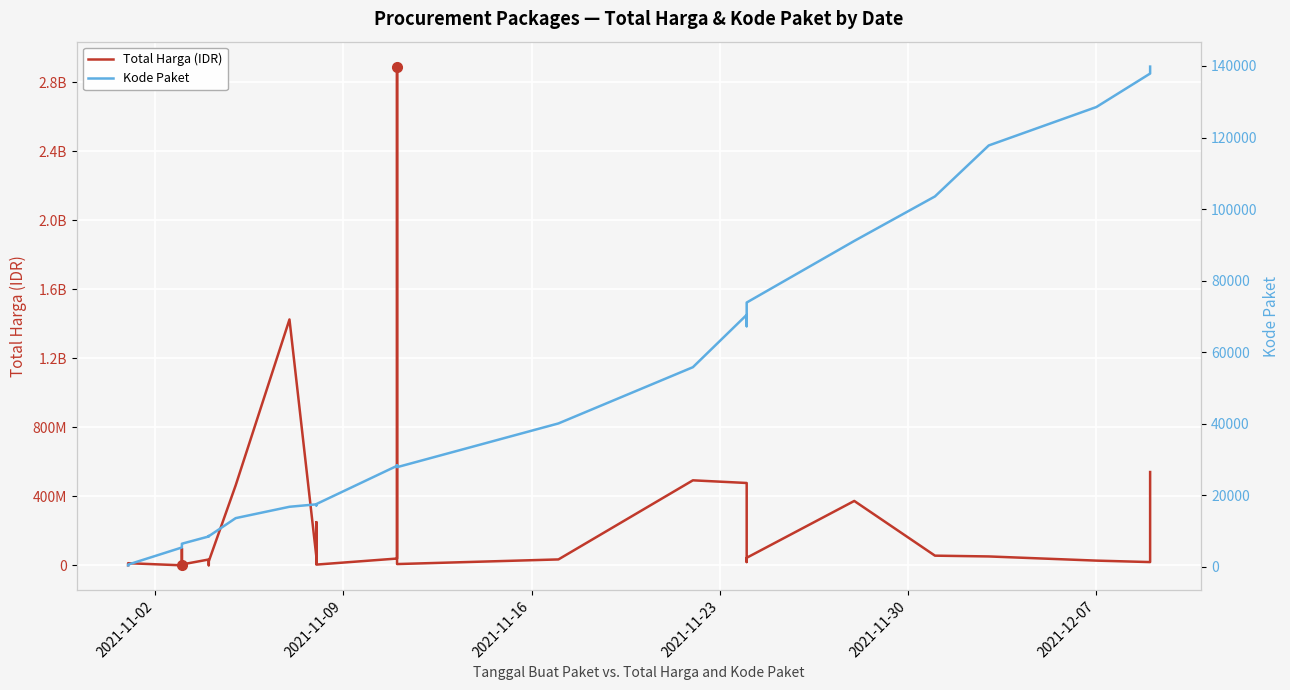

Is it true that Kode Paket equals 7085 at 19?

False